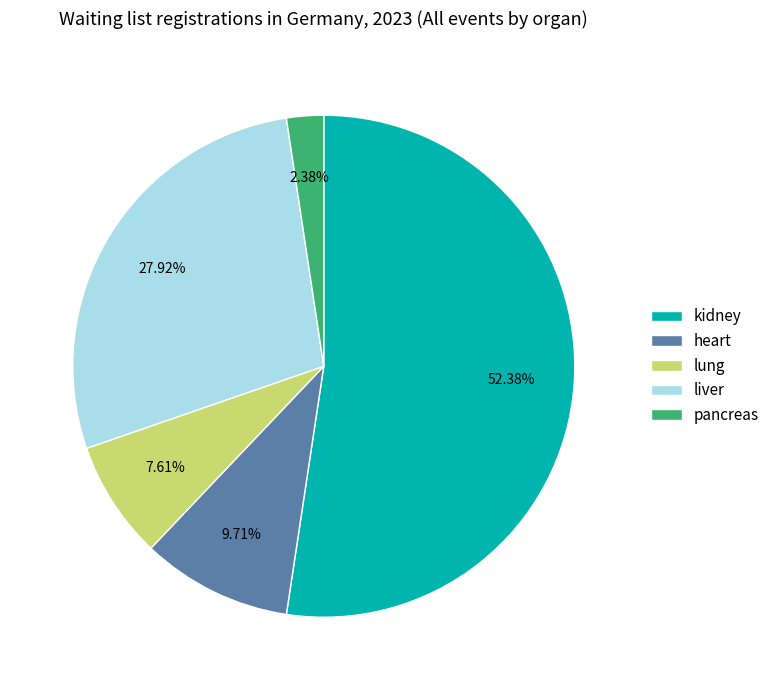

To the nearest percent, what is the combined percentage of kidney and liver?

80%